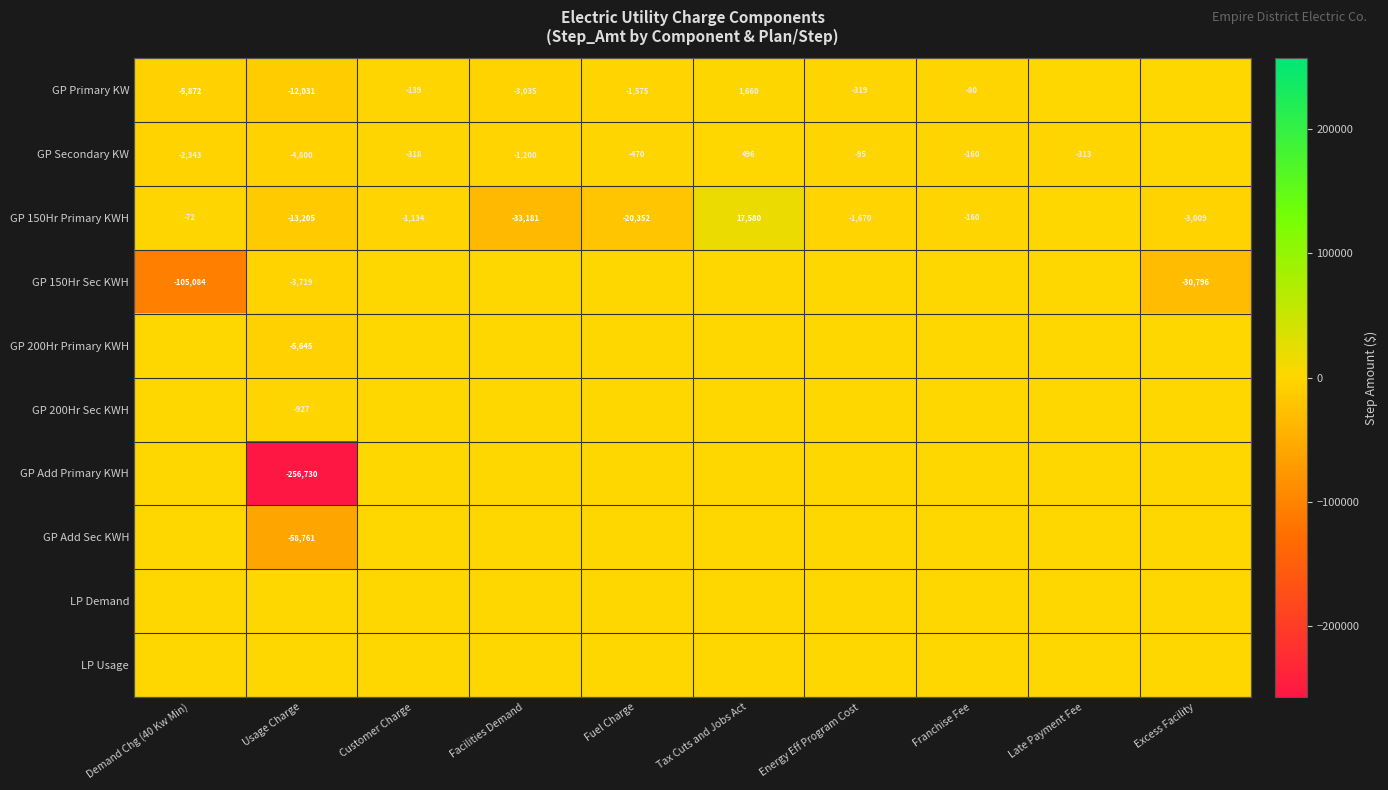

The value of GP 150Hr Sec KWH at Usage Charge is -6362. True or false?

False